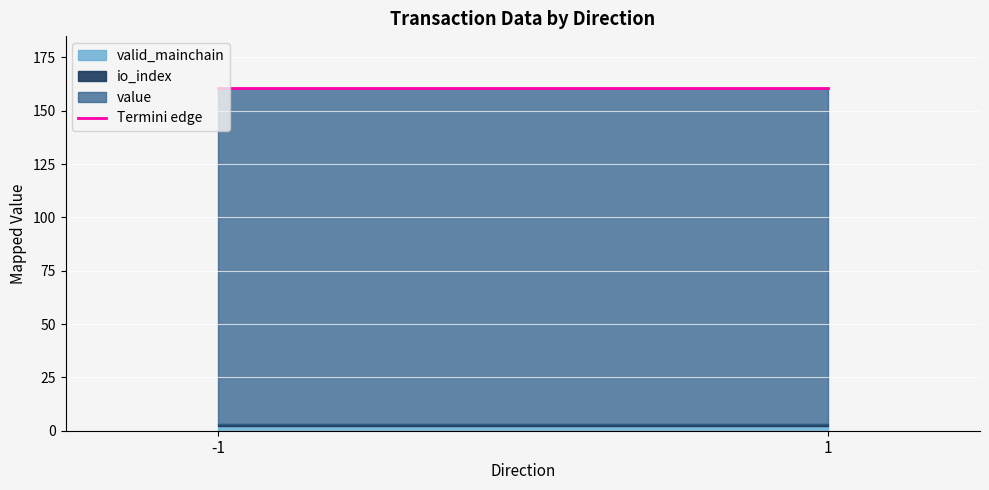

True or false: valid_mainchain has more than 2 interior local peaks.

False